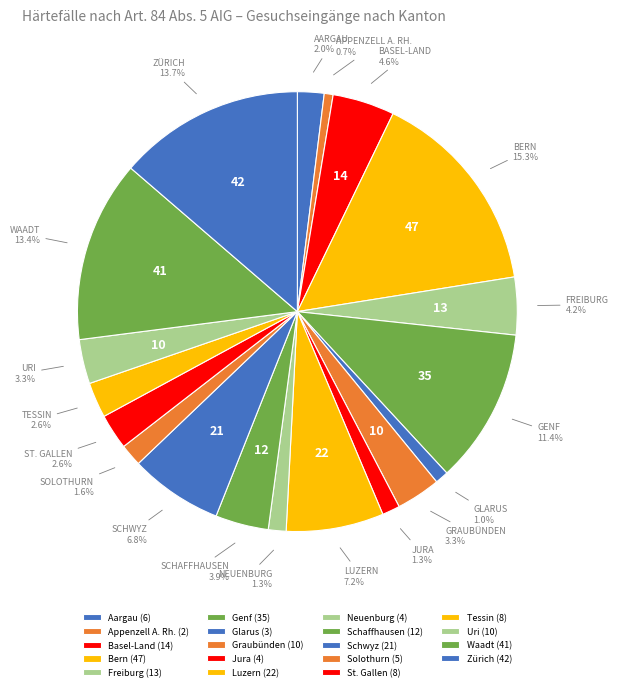

Count the number of slices in the pie.

19